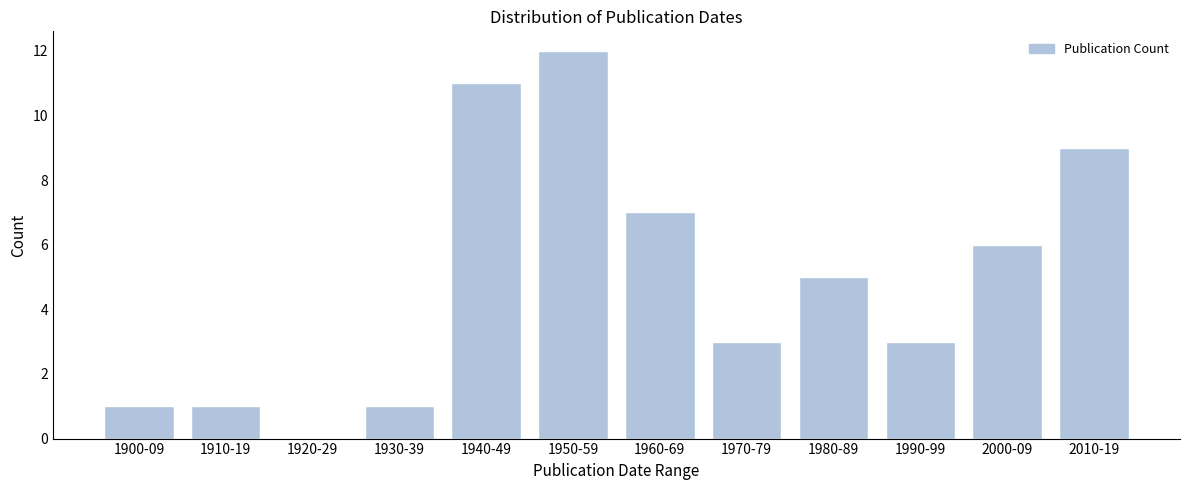

Reading left to right, extract all data points from this chart.

1900-09=1	1910-19=1	1920-29=0	1930-39=1	1940-49=11	1950-59=12	1960-69=7	1970-79=3	1980-89=5	1990-99=3	2000-09=6	2010-19=9